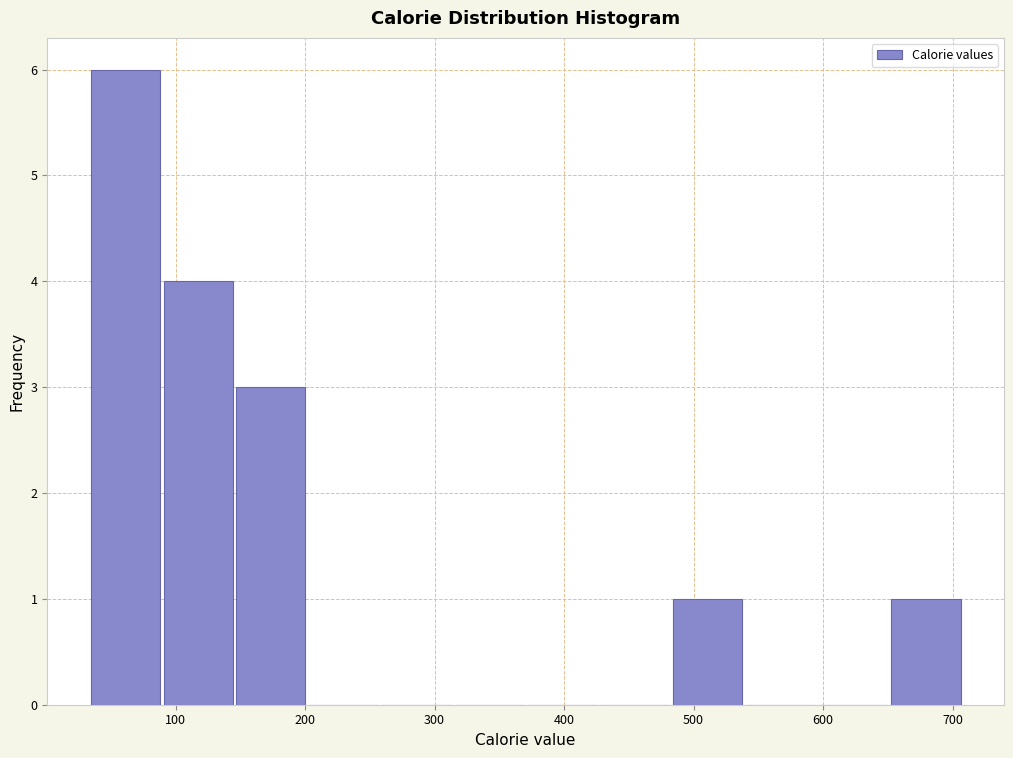

What is the height of the bar covering 650 to 710 on the x-axis? Neither the bar edges nor the heights are printed on the chart, so give them approximately, as read against the axes.

1